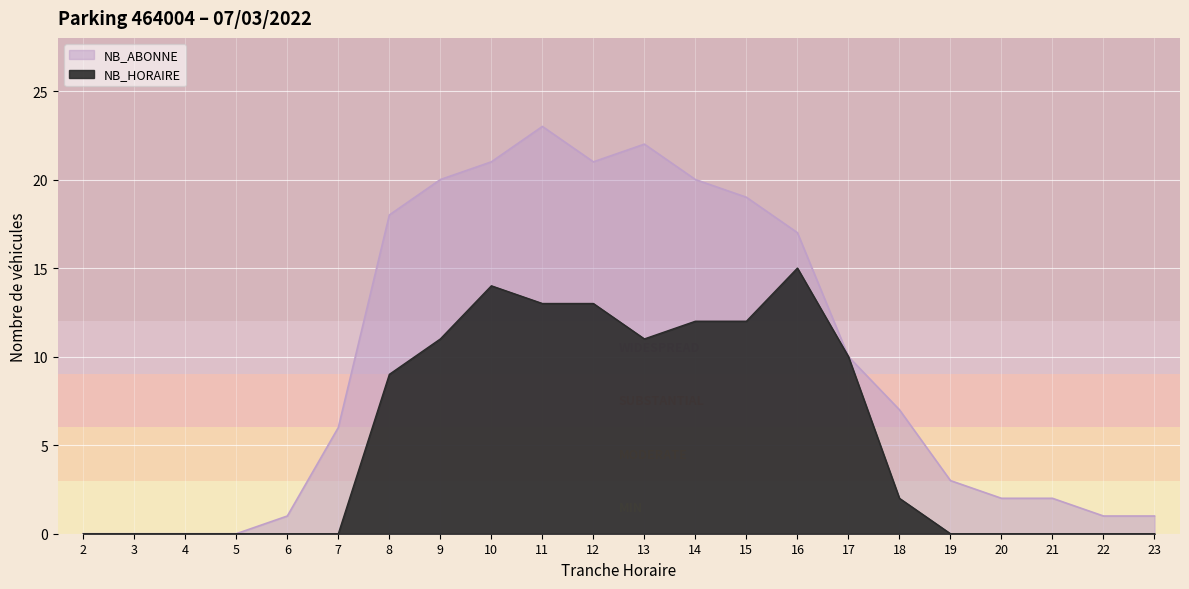

Which series changed the most between 9 and 23?

NB_ABONNE